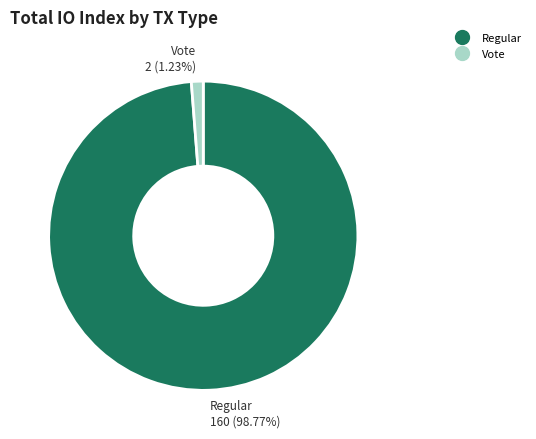

To the nearest percent, what is the difference between the largest and smallest slice percentages?

98%